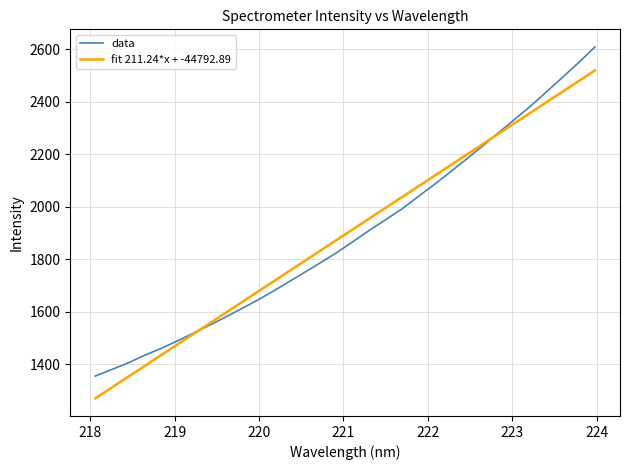

What is the highest value of the data series?

2609.4